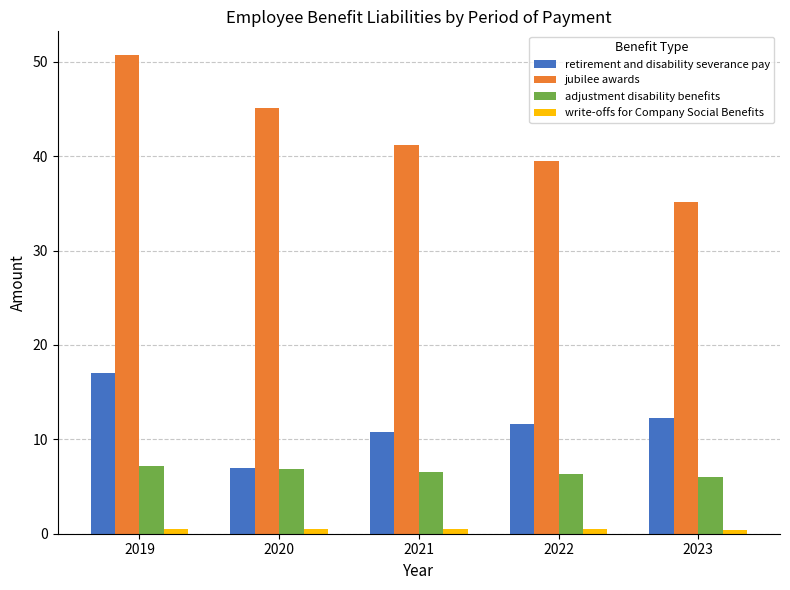

List the labels in order of jubilee awards value, smallest first.

2023, 2022, 2021, 2020, 2019